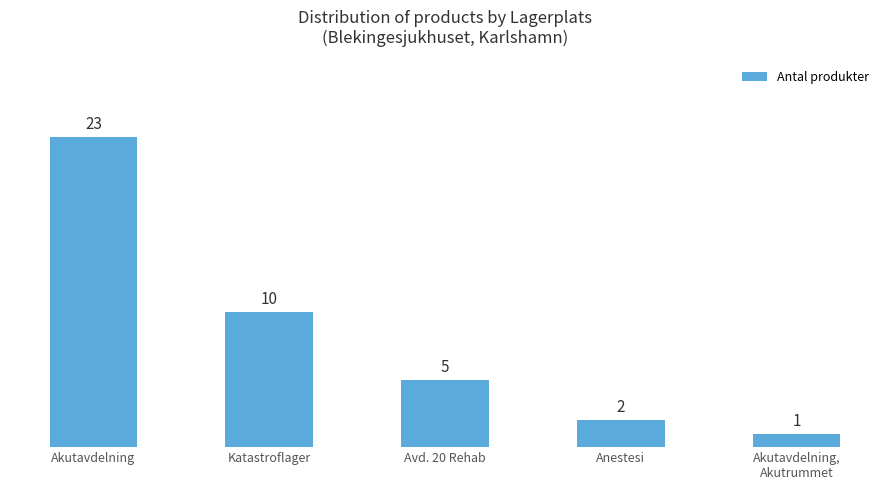

Reading right to left, list all the values displayed in this chart.

Akutavdelning,
Akutrummet=1	Anestesi=2	Avd. 20 Rehab=5	Katastroflager=10	Akutavdelning=23